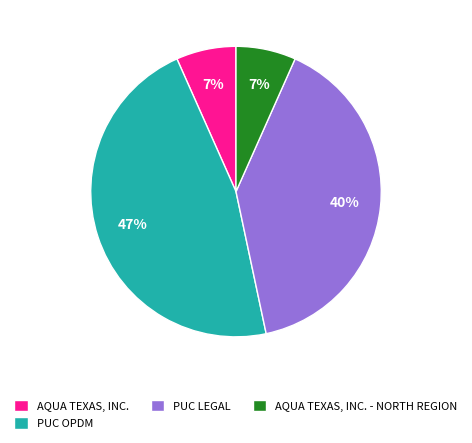

Is there a majority slice in this chart?

No